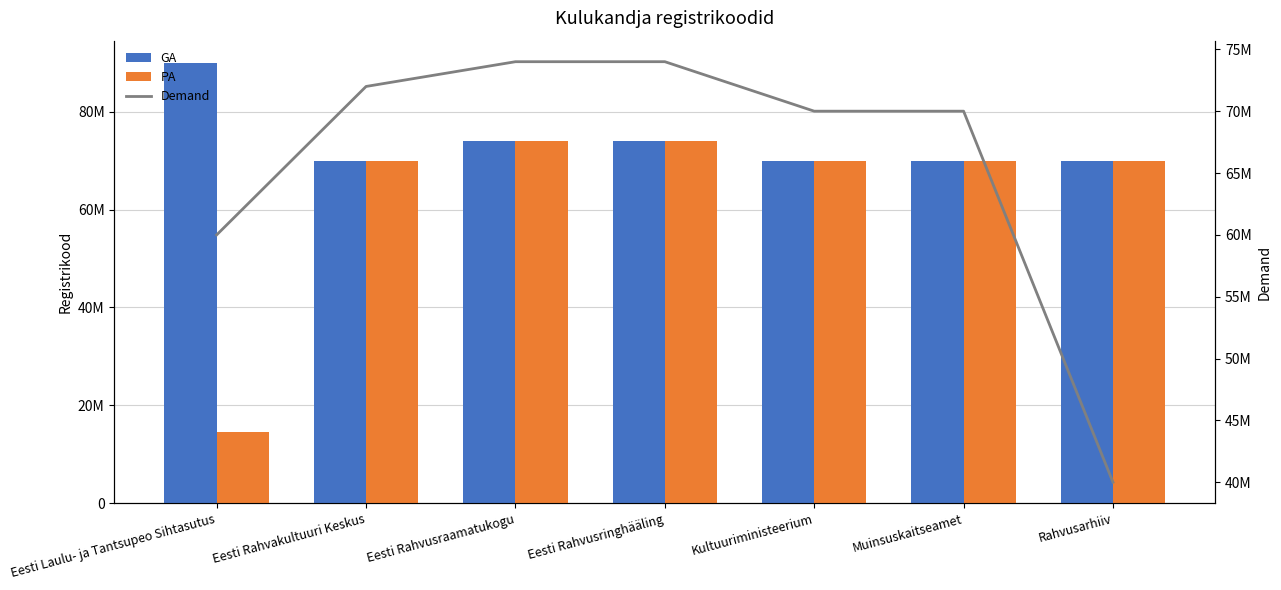

The Demand series shows 110328391 at Eesti Rahvusringhääling. True or false?

False